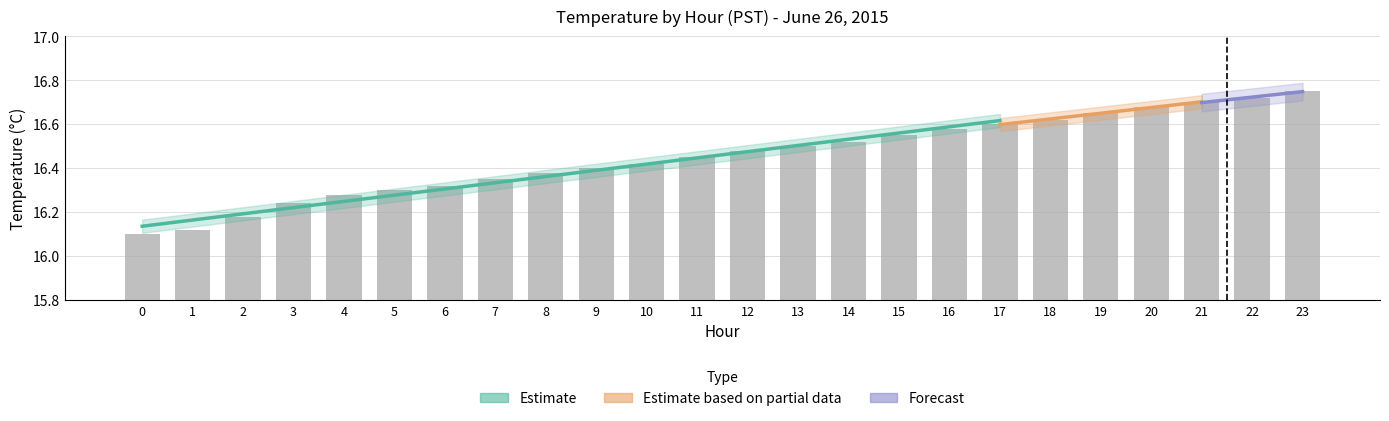

True or false: the data shows 28.9 at 11.

False